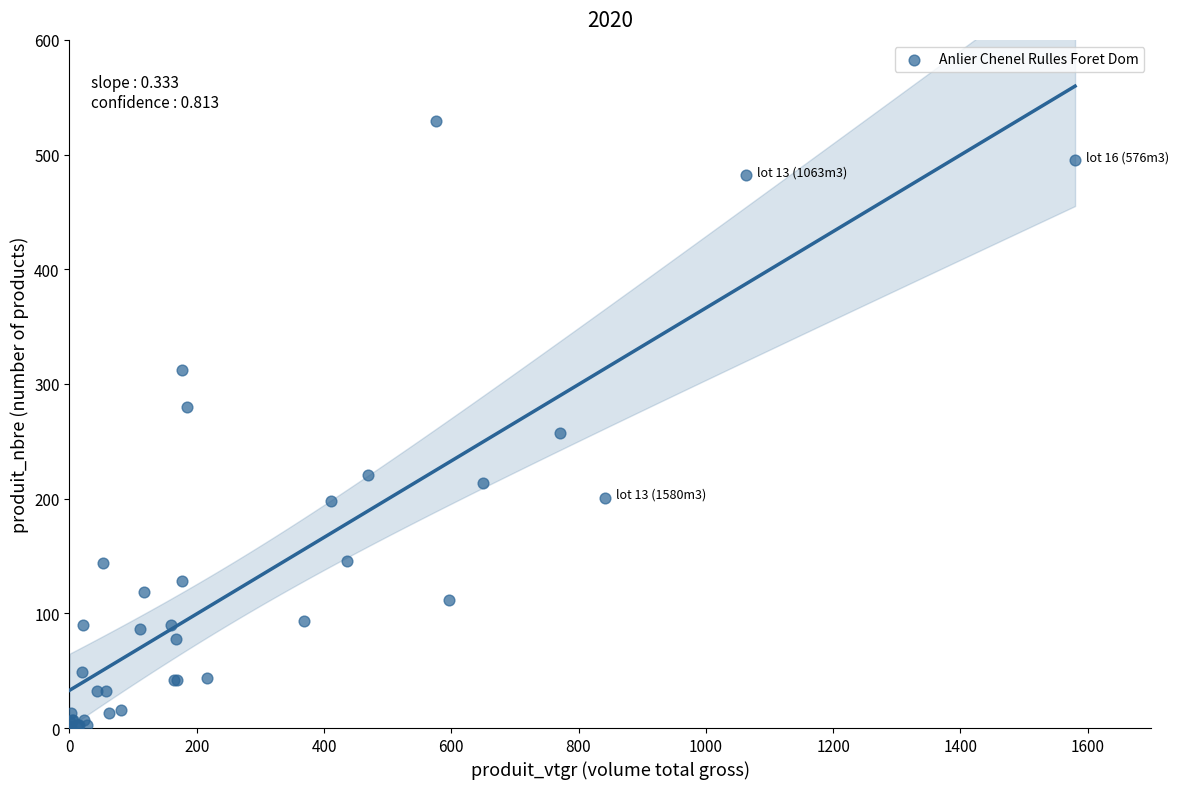

What Y value in the scatter plot is closest to 265?

257